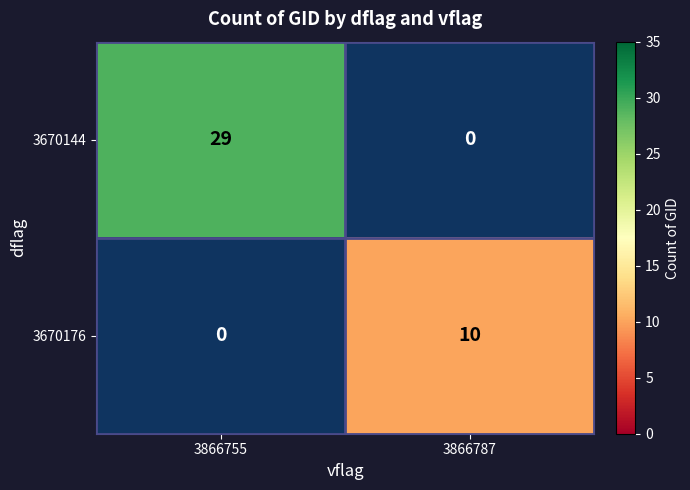

What is the difference between the maximum and minimum values in the 3670176 series?

10